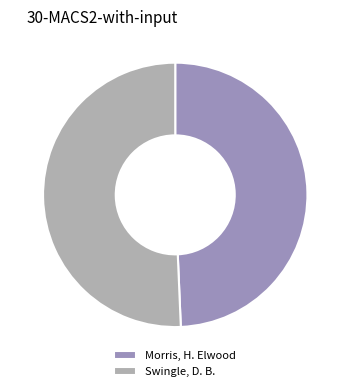

Does Swingle, D. B. account for over 50% of the chart?

Yes